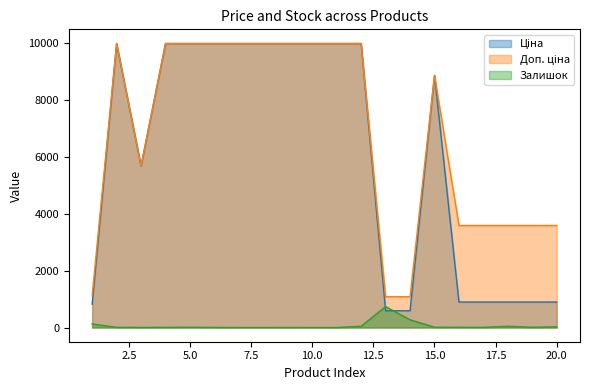

Is it true that Залишок equals 7.0 at 16?

True